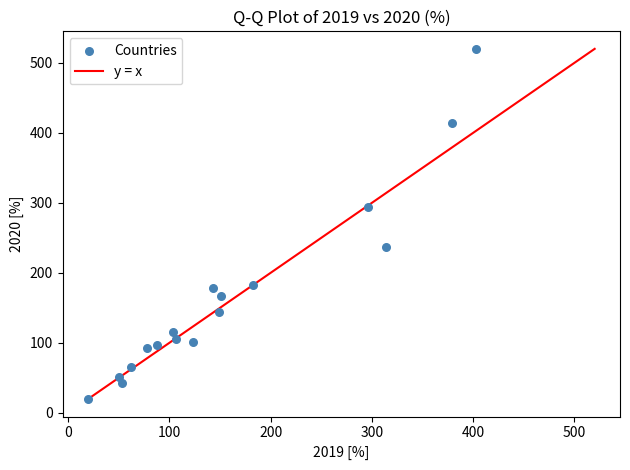

What is the range of Y values (max minus min)?

500.4